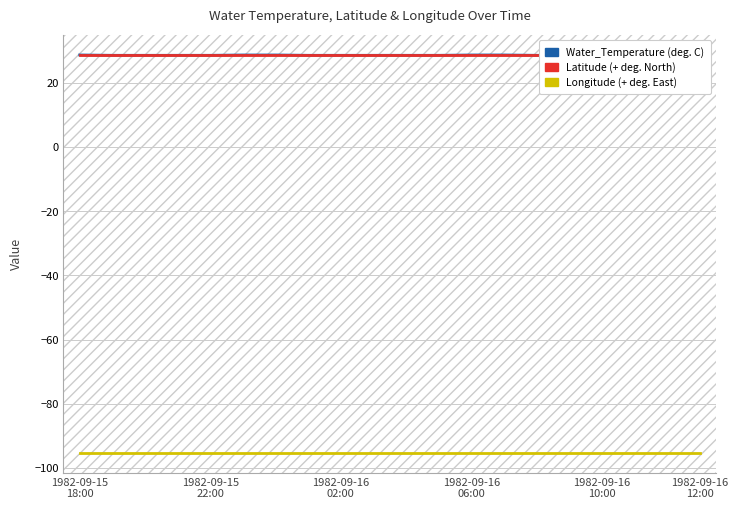

True or false: Water_Temperature and Latitude cross at least once.

False